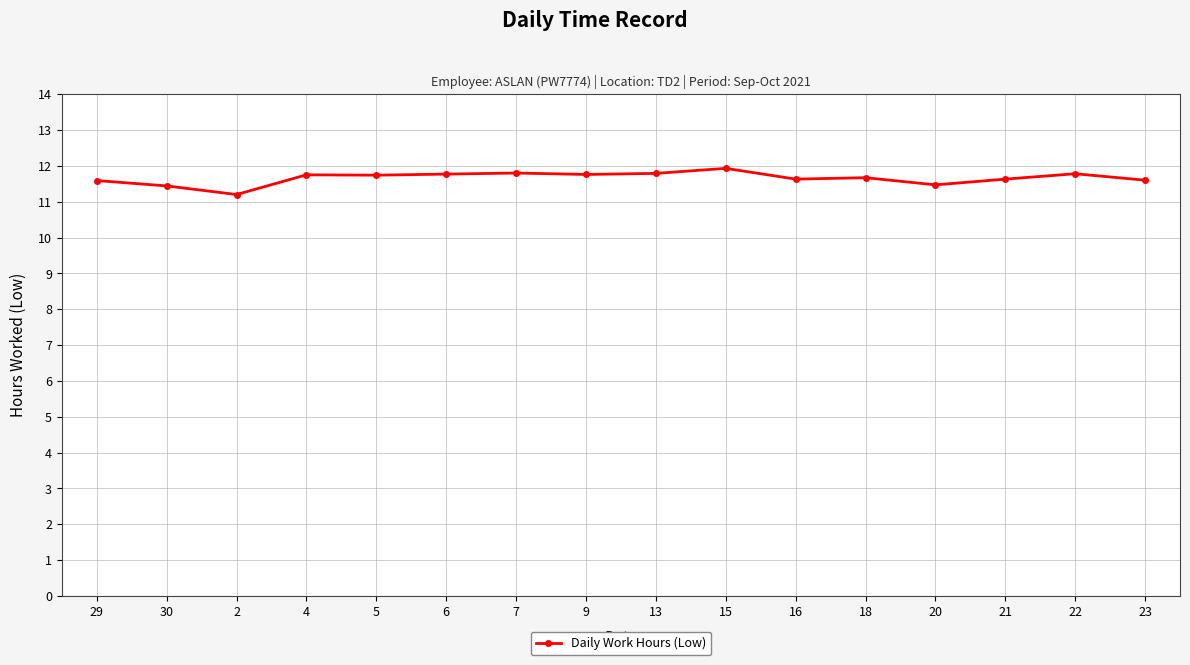

Does the chart display data point markers on the line(s)?

Yes